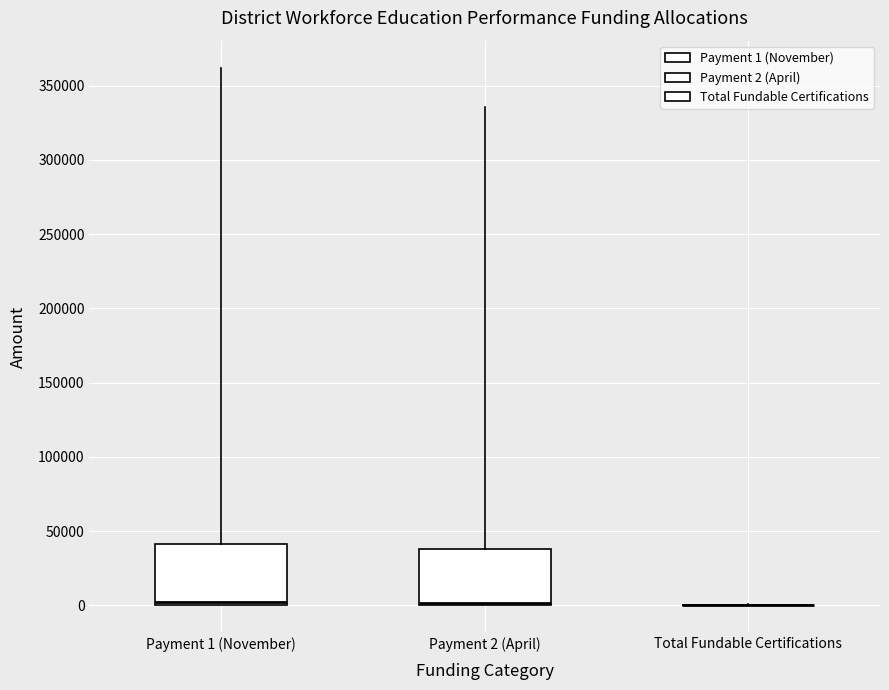

Reading left to right, read every box against the y-axis: the position of its median line, the range the box covers, and the ends of its whiskers. The values are not printed on the chart, so give them approximately, as read against the axis.

Payment 1 (November): median 0 (just above the box's lower edge), box 0 to 40000, whiskers 0 to 360000
Payment 2 (April): median 0 (just above the box's lower edge), box 0 to 40000, whiskers 0 to 335000
Total Fundable Certifications: box collapsed to a line at 0, whiskers 0 to 0